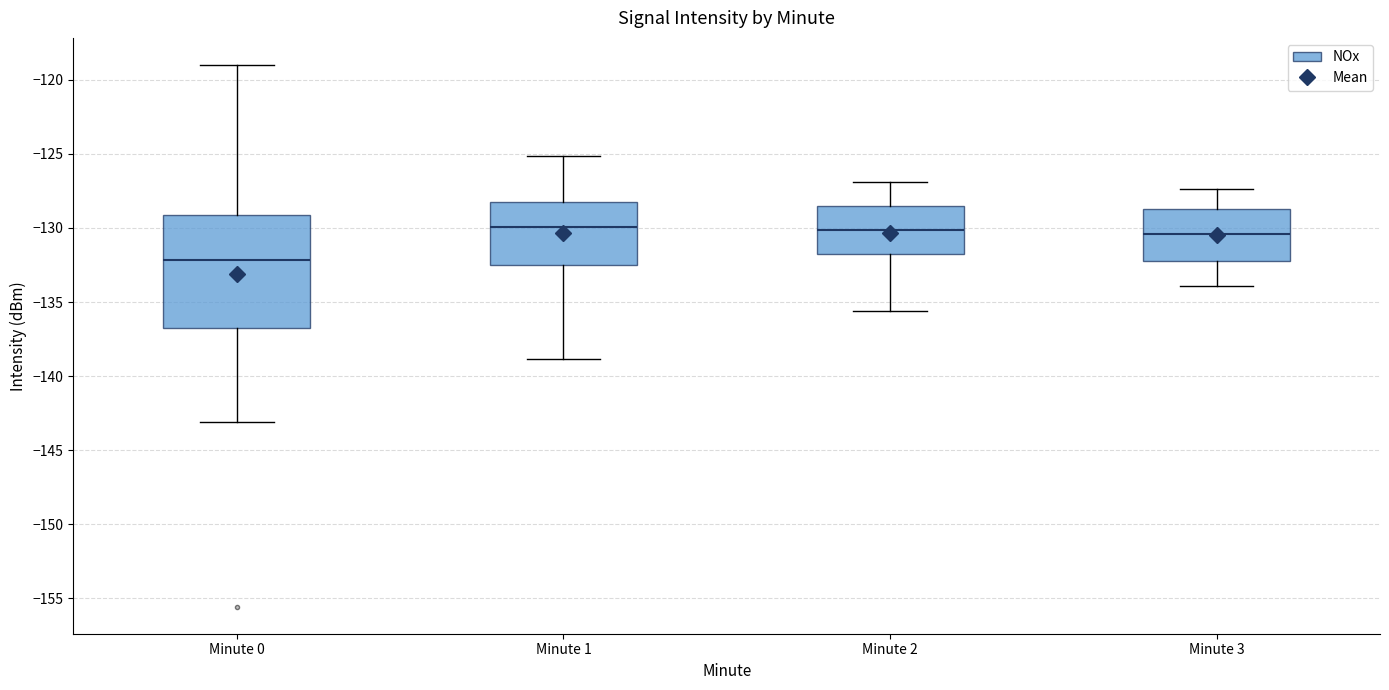

Reading left to right, read every box against the y-axis: the position of its median line, the range the box covers, and the ends of its whiskers. The values are not printed on the chart, so give them approximately, as read against the axis.

Minute 0: median -132.0, box -136.5 to -129.0, whiskers -143.0 to -119.0
Minute 1: median -130.0, box -132.5 to -128.5, whiskers -139.0 to -125.0
Minute 2: median -130.0, box -132.0 to -128.5, whiskers -135.5 to -127.0
Minute 3: median -130.5, box -132.0 to -128.5, whiskers -134.0 to -127.5